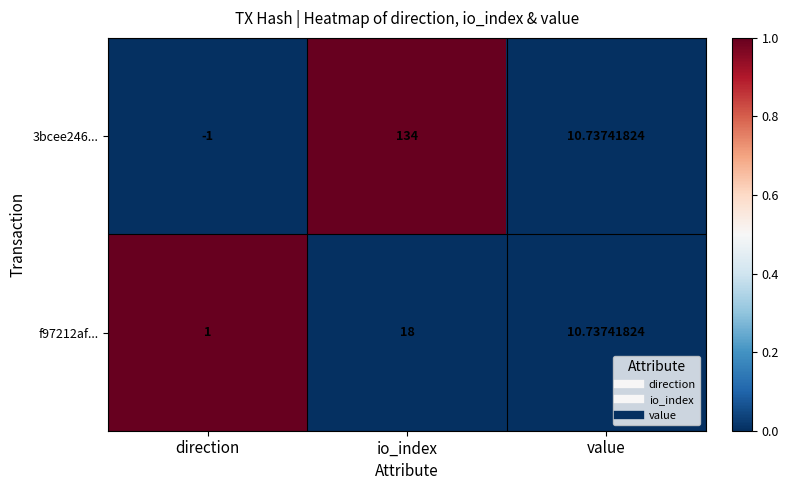

Between io_index and value, which series saw the biggest shift?

3bcee246...